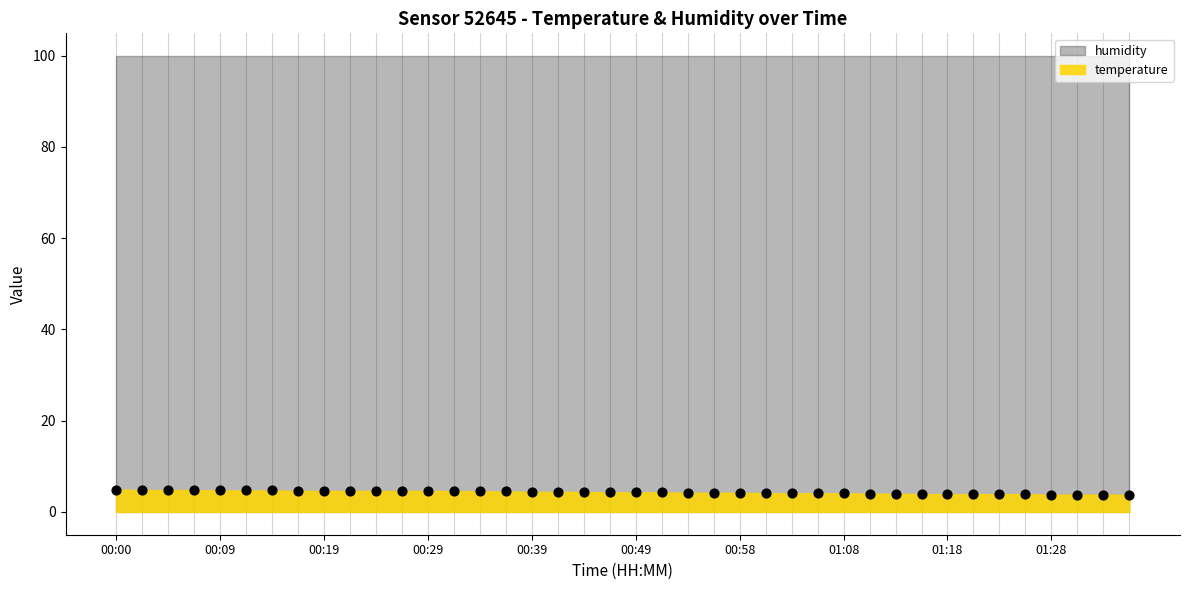

What is the range of Y values (max minus min)?

1.1